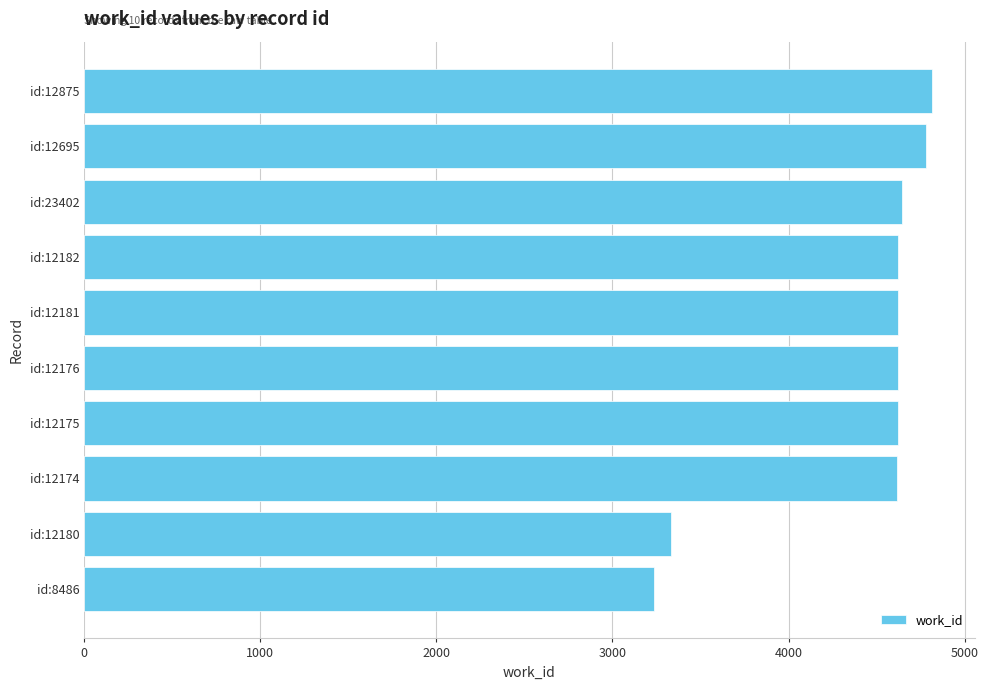

Between id:12180 and id:12182, which is larger?

id:12182